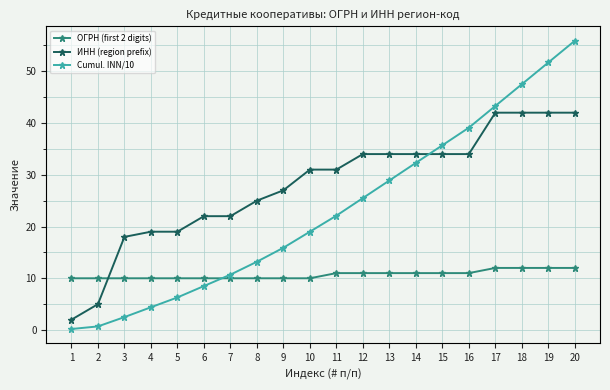

True or false: Cumul. INN/10 has a value of 19.0 at 10.

True